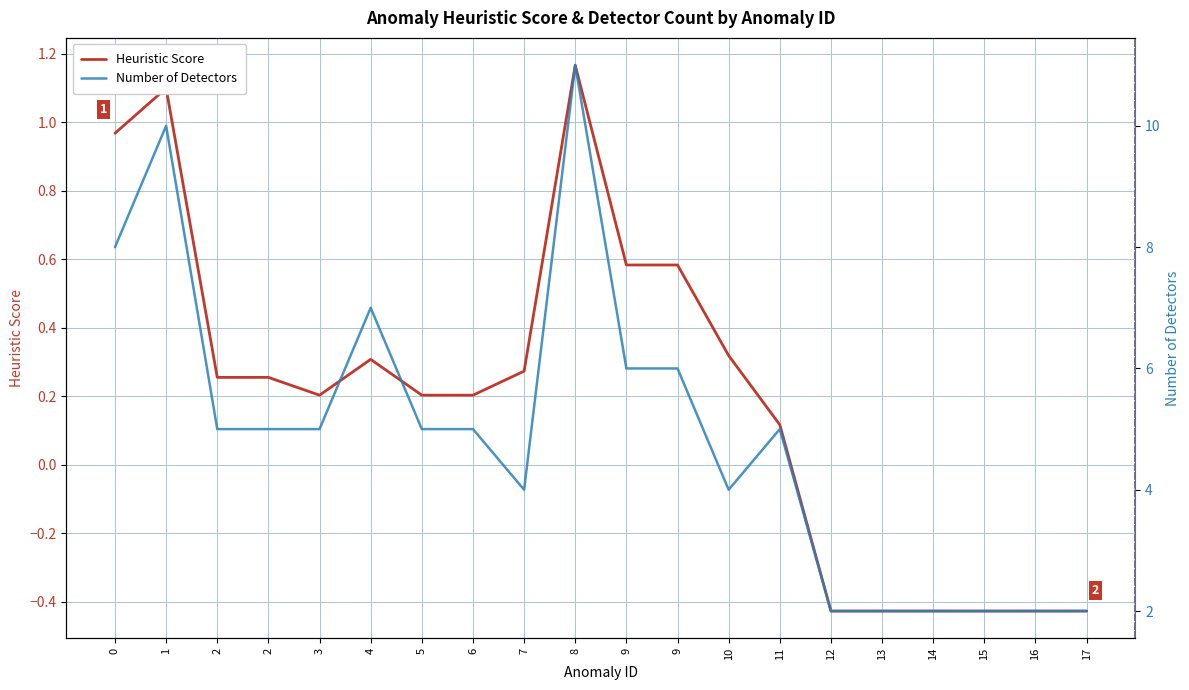

Reading right to left, list all the values displayed in this chart.

Heuristic Score: -0.4	-0.4	-0.4	-0.4	-0.4	-0.4	0.1	0.3	0.6	0.6	1.2	0.3	0.2	0.2	0.3	0.2	0.3	0.3	1.1	1.0
Number of Detectors: 2.0	2.0	2.0	2.0	2.0	2.0	5.0	4.0	6.0	6.0	11.0	4.0	5.0	5.0	7.0	5.0	5.0	5.0	10.0	8.0